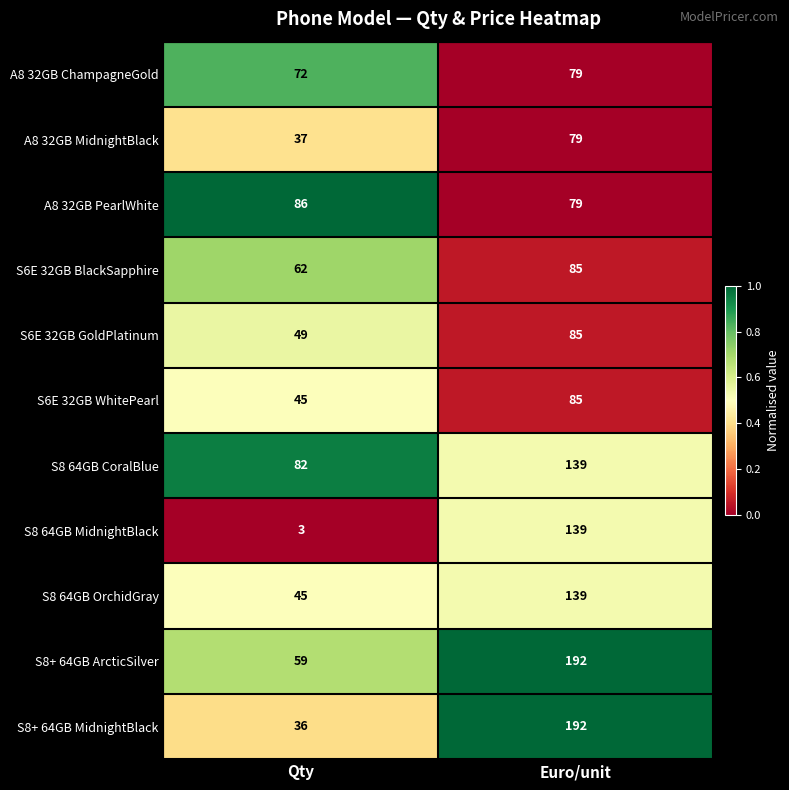

What is the total value across all series at Euro/unit?

1293